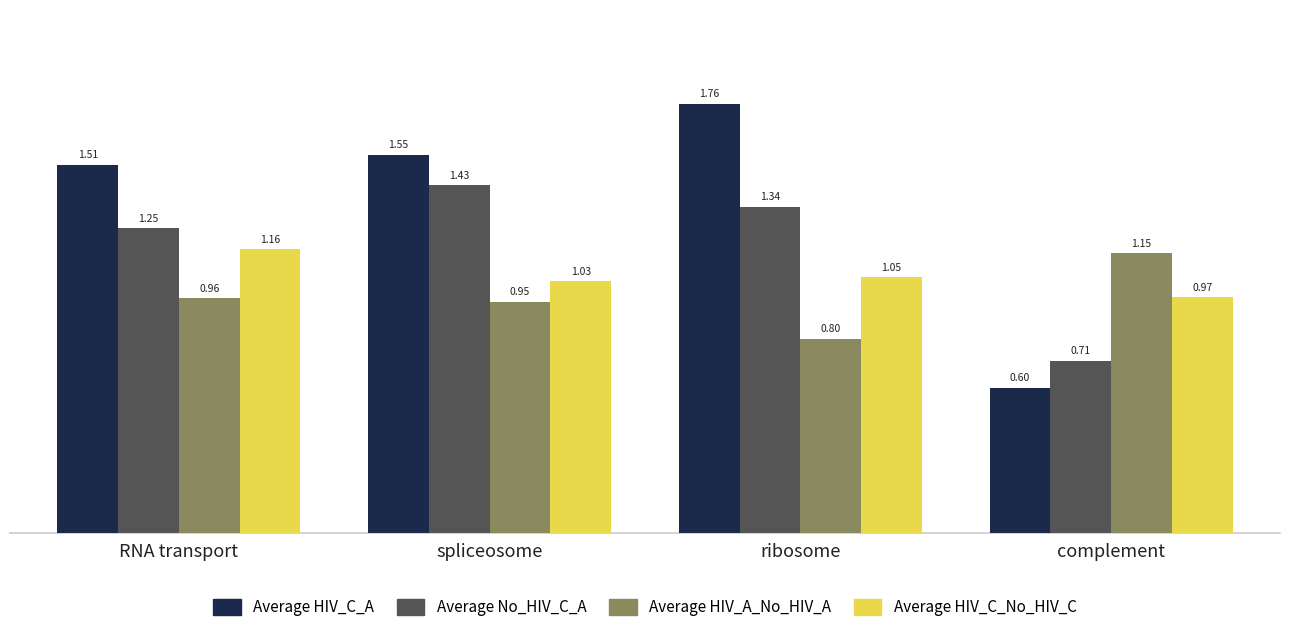

Which series has the largest total across all categories?

Average HIV_C_A